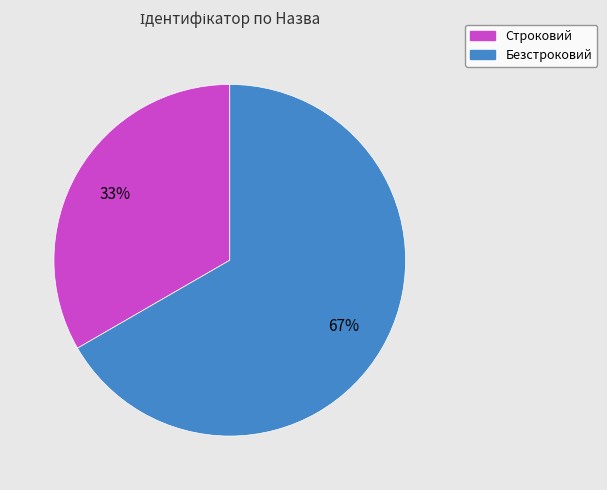

Is there a majority slice in this chart?

Yes